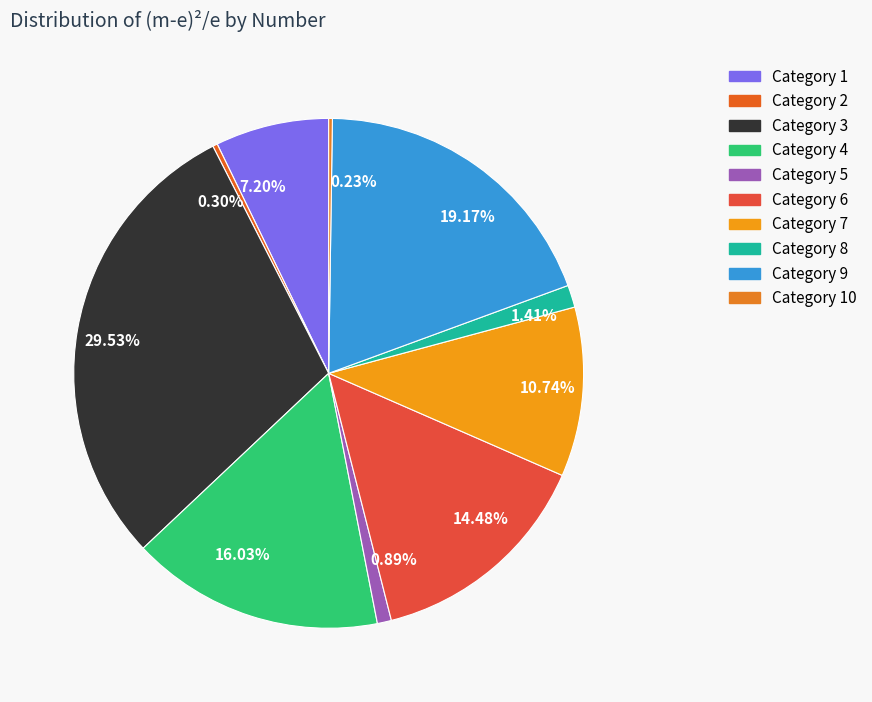

Which category has the biggest portion of the pie?

3